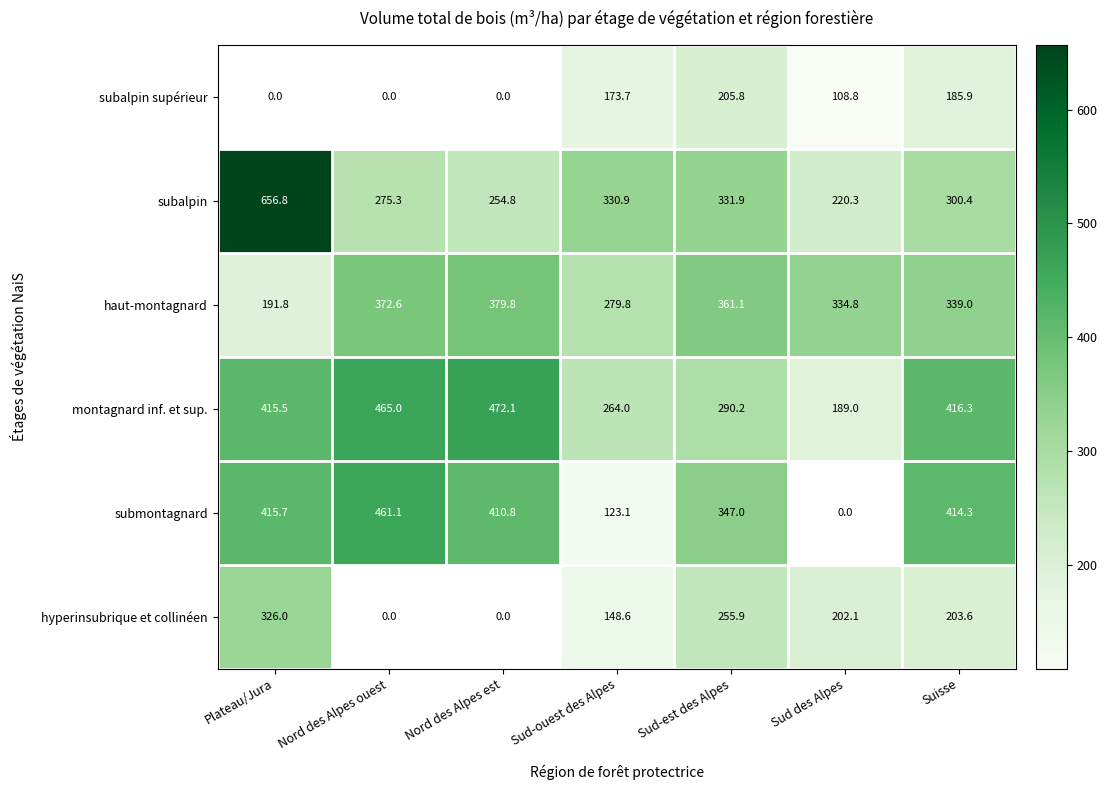

The haut-montagnard series shows 334.8 at Sud des Alpes. True or false?

True